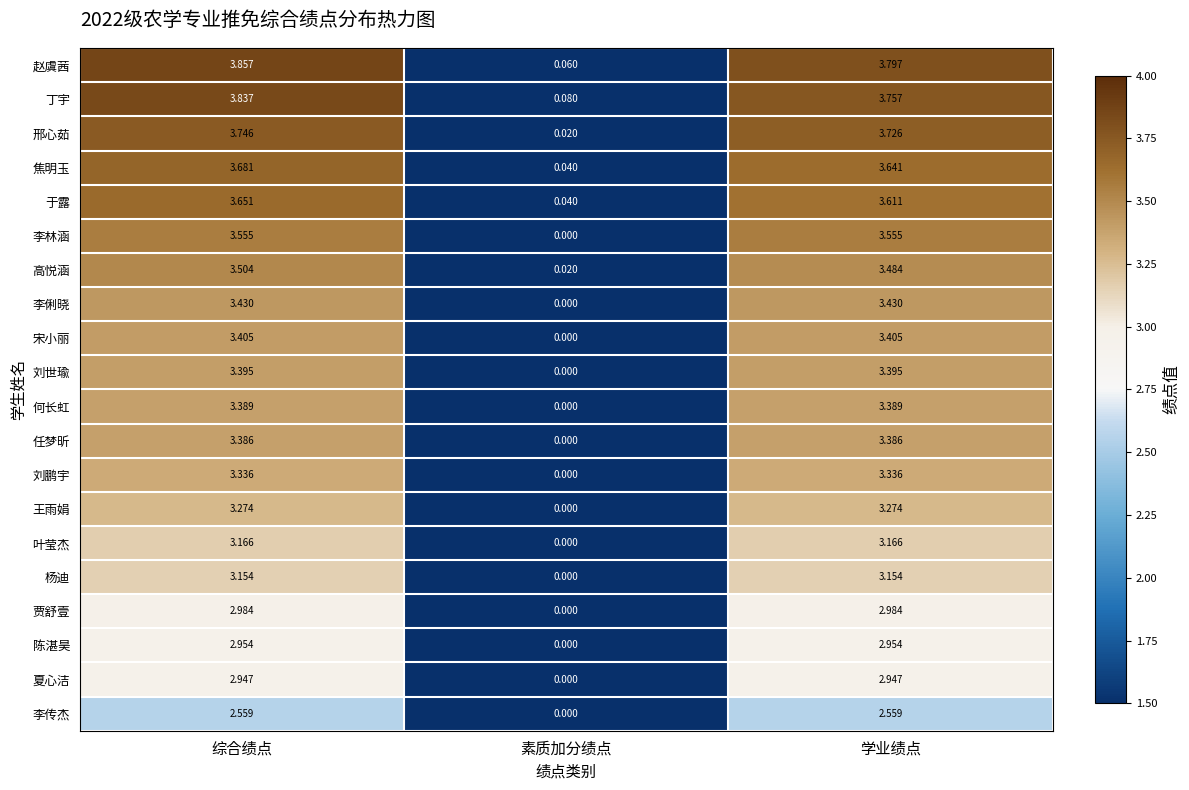

Rank the series at 综合绩点 from highest to lowest value.

赵虞茜, 丁宇, 邢心茹, 焦明玉, 于露, 李林涵, 高悦涵, 李俐晓, 宋小丽, 刘世瑜, 何长虹, 任梦昕, 刘鹏宇, 王雨娟, 叶莹杰, 杨迪, 贾舒壹, 陈湛昊, 夏心洁, 李传杰